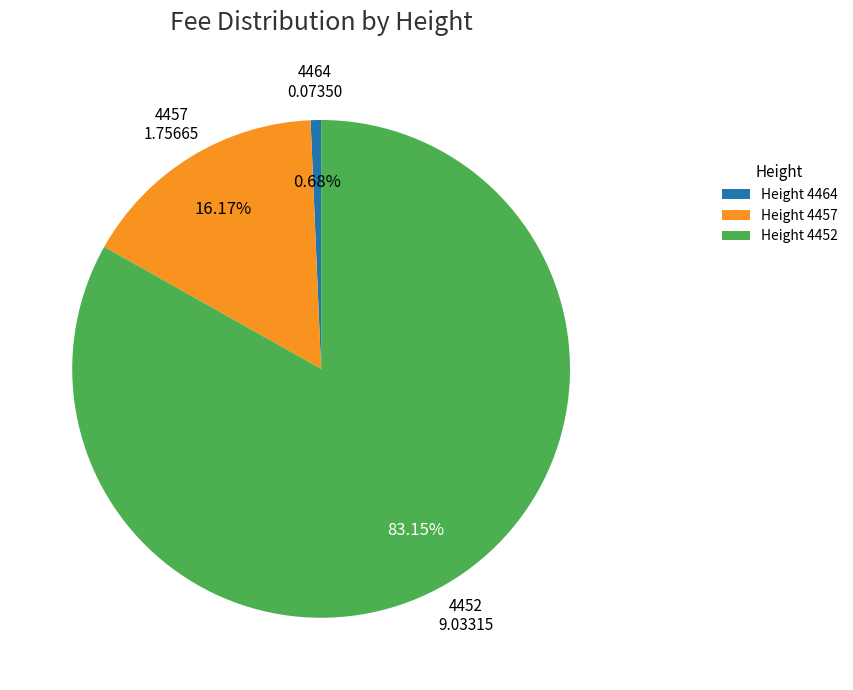

To the nearest percent, what portion does 4452 represent?

83%